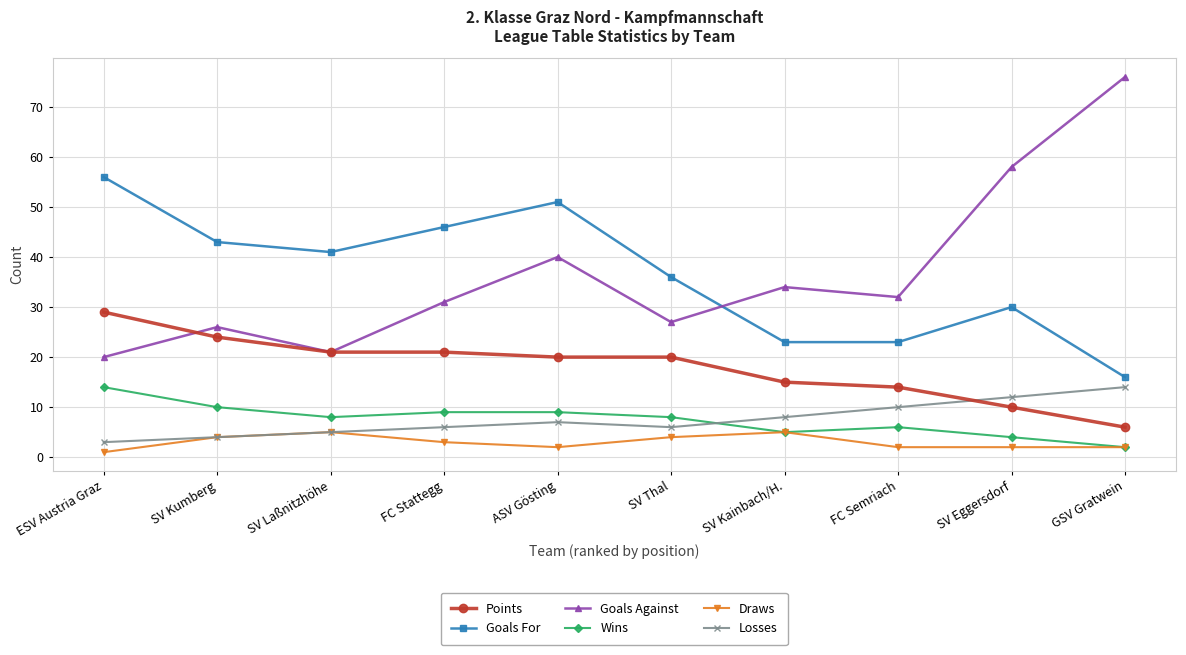

What is the value of the Draws point at the 9th from the left?

2